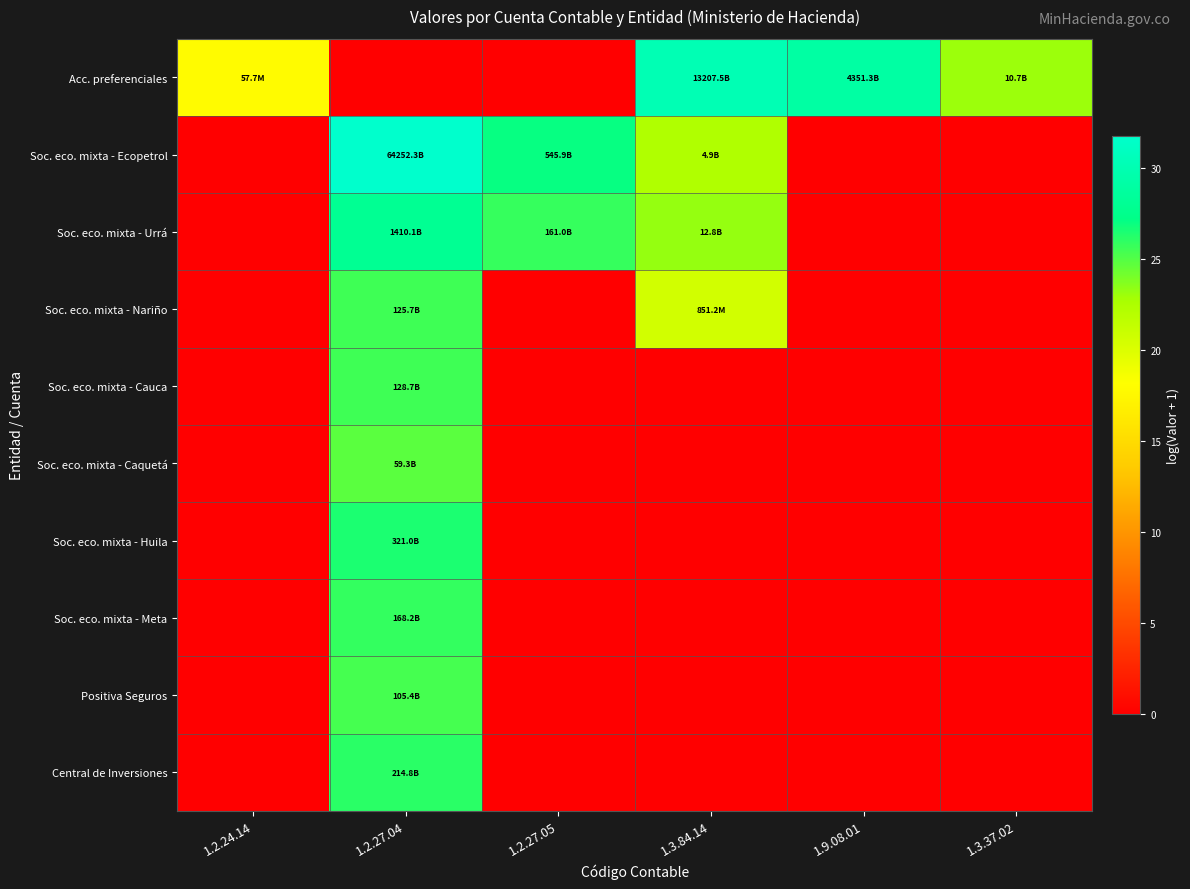

Reading right to left, transcribe all the data shown in this chart.

Acc. preferenciales: 1.3.37.02=23.1	1.9.08.01=29.1	1.3.84.14=30.2	1.2.27.05=0.0	1.2.27.04=0.0	1.2.24.14=17.9
Soc. eco. mixta - Ecopetrol: 1.3.37.02=0.0	1.9.08.01=0.0	1.3.84.14=22.3	1.2.27.05=27.0	1.2.27.04=31.8	1.2.24.14=0.0
Soc. eco. mixta - Urrá: 1.3.37.02=0.0	1.9.08.01=0.0	1.3.84.14=23.3	1.2.27.05=25.8	1.2.27.04=28.0	1.2.24.14=0.0
Soc. eco. mixta - Nariño: 1.3.37.02=0.0	1.9.08.01=0.0	1.3.84.14=20.6	1.2.27.05=0.0	1.2.27.04=25.6	1.2.24.14=0.0
Soc. eco. mixta - Cauca: 1.3.37.02=0.0	1.9.08.01=0.0	1.3.84.14=0.0	1.2.27.05=0.0	1.2.27.04=25.6	1.2.24.14=0.0
Soc. eco. mixta - Caquetá: 1.3.37.02=0.0	1.9.08.01=0.0	1.3.84.14=0.0	1.2.27.05=0.0	1.2.27.04=24.8	1.2.24.14=0.0
Soc. eco. mixta - Huila: 1.3.37.02=0.0	1.9.08.01=0.0	1.3.84.14=0.0	1.2.27.05=0.0	1.2.27.04=26.5	1.2.24.14=0.0
Soc. eco. mixta - Meta: 1.3.37.02=0.0	1.9.08.01=0.0	1.3.84.14=0.0	1.2.27.05=0.0	1.2.27.04=25.8	1.2.24.14=0.0
Positiva Seguros: 1.3.37.02=0.0	1.9.08.01=0.0	1.3.84.14=0.0	1.2.27.05=0.0	1.2.27.04=25.4	1.2.24.14=0.0
Central de Inversiones: 1.3.37.02=0.0	1.9.08.01=0.0	1.3.84.14=0.0	1.2.27.05=0.0	1.2.27.04=26.1	1.2.24.14=0.0